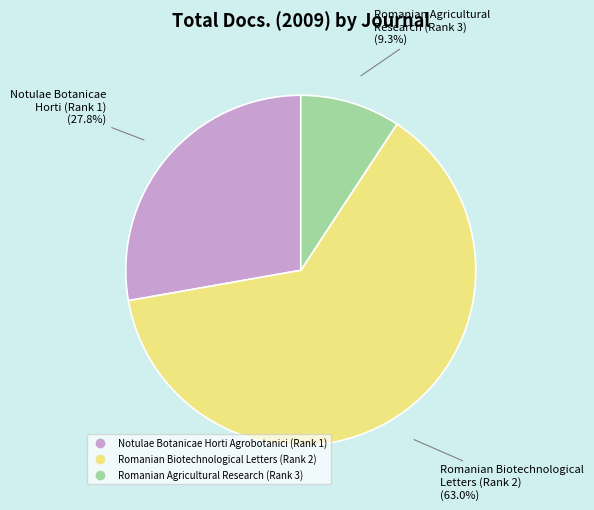

Is the sum of Notulae Botanicae Horti Agrobotanici (Rank 1) and Romanian Agricultural Research (Rank 3) greater than half?

No